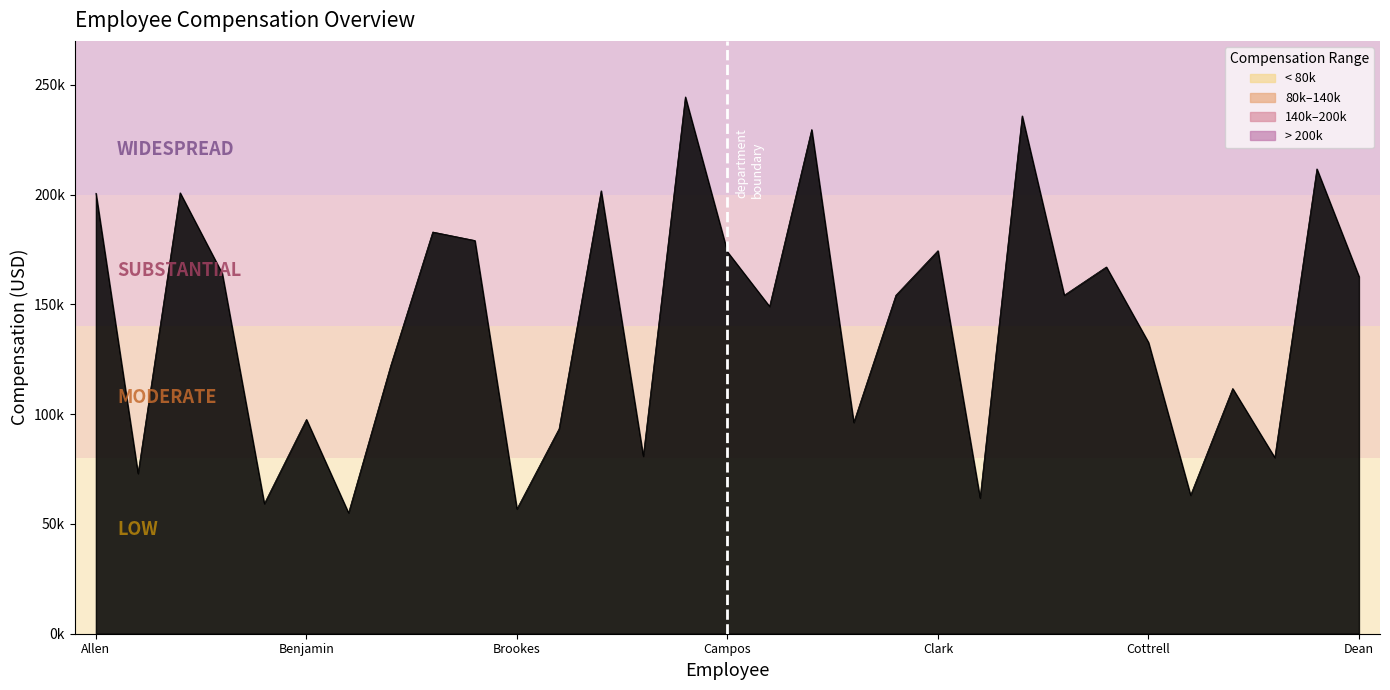

Rank the categories by value from highest to lowest.

Helen Caldwell, Caine Cooper, Rajan Chang, Sharna Davison, Hope Burris, Dani Avila, Alicia Allen, Trevor Bowler, Jaya Briggs, Aryan Clark, Lucien Campos, Kaylum Cortez, Elen Bates, Lemar Dean, Mya Cope, Renae Churchill, Leonidas Carroll, Mia-Rose Cottrell, Sania Blevins, Astrid Currie, Anish Benjamin, Aasiyah Childs, Xavier Buckley, Mirza Bush, Miller Davila, Armani Avery, Jacques Crosby, Eleri Combs, Paris Beck, Essa Brookes, Maheen Berry